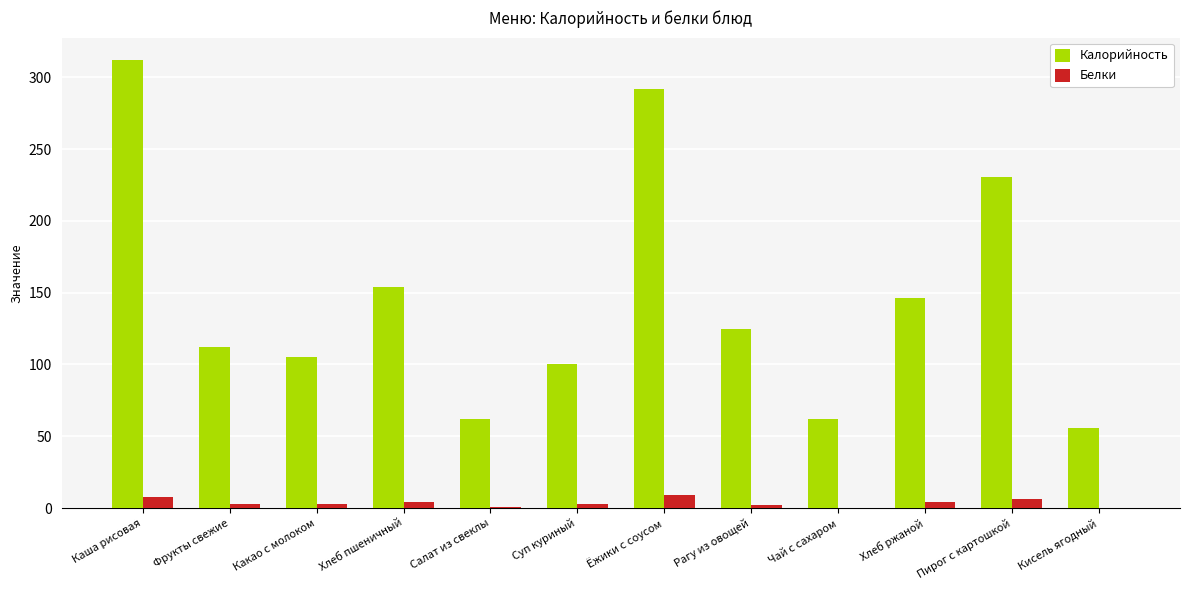

Which series has the largest total across all categories?

Калорийность